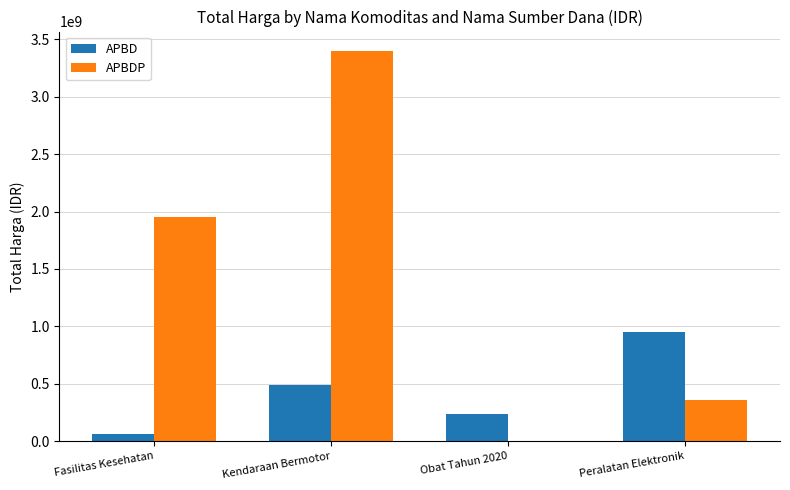

Which series changed the most between Obat Tahun 2020 and Peralatan Elektronik?

APBD